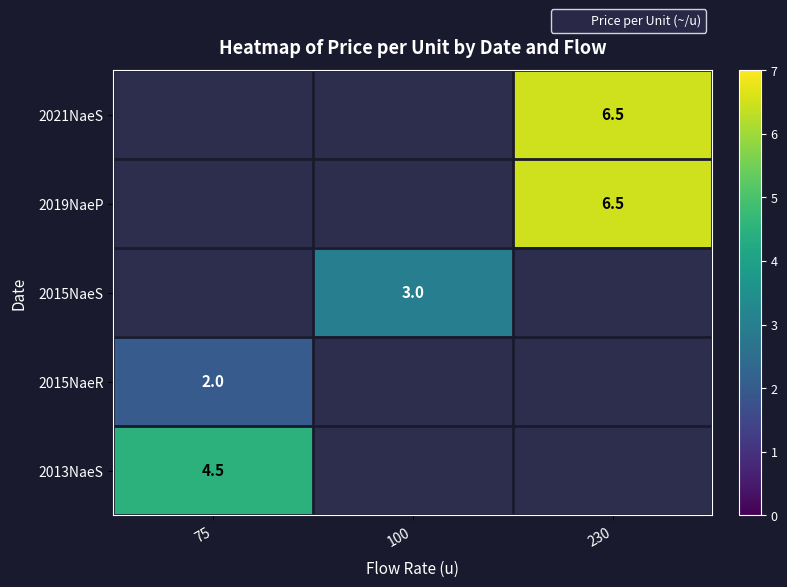

The value of 2019NaeP at 230 is 2.8. True or false?

False